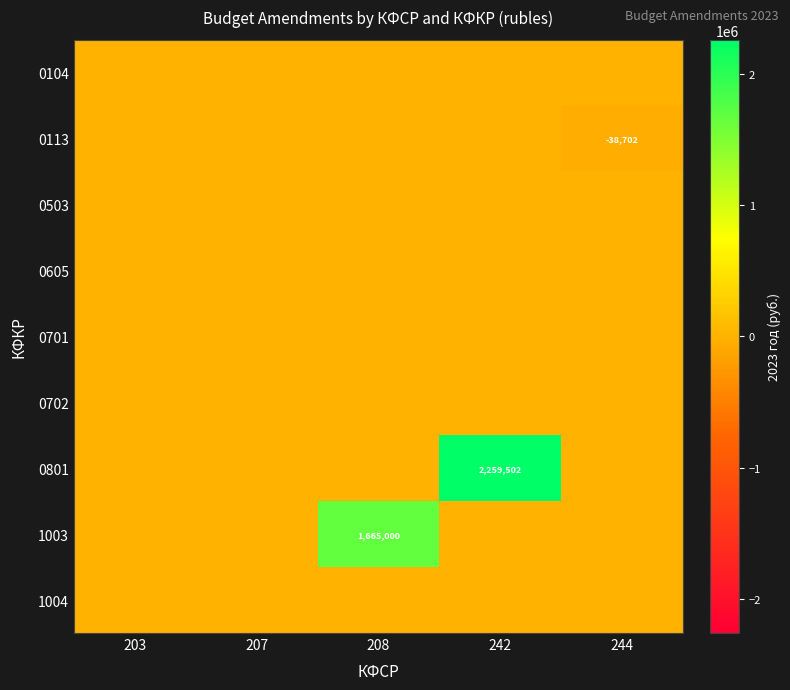

Rank the series by their maximum value, from lowest to highest.

0104, 0113, 0503, 0605, 0701, 0702, 1004, 1003, 0801